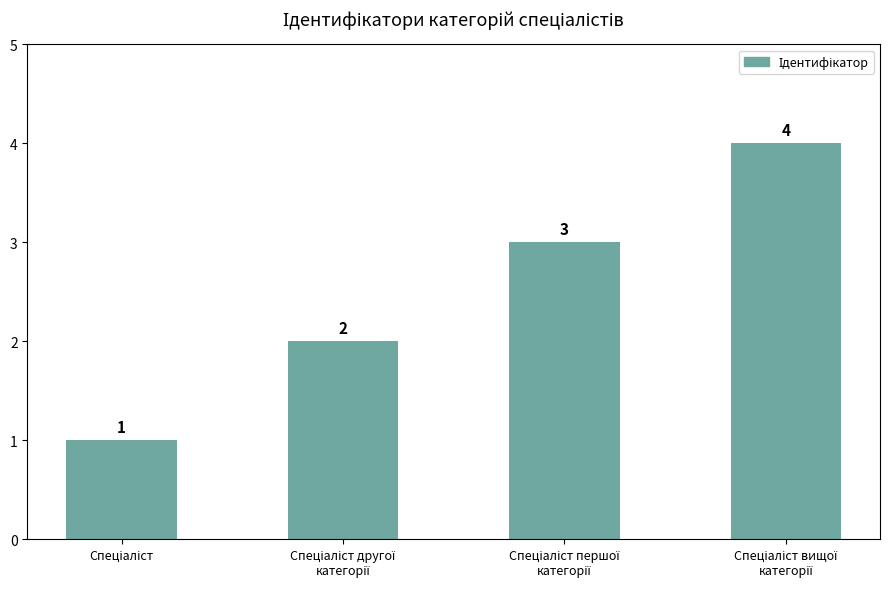

What is the greatest value displayed?

4